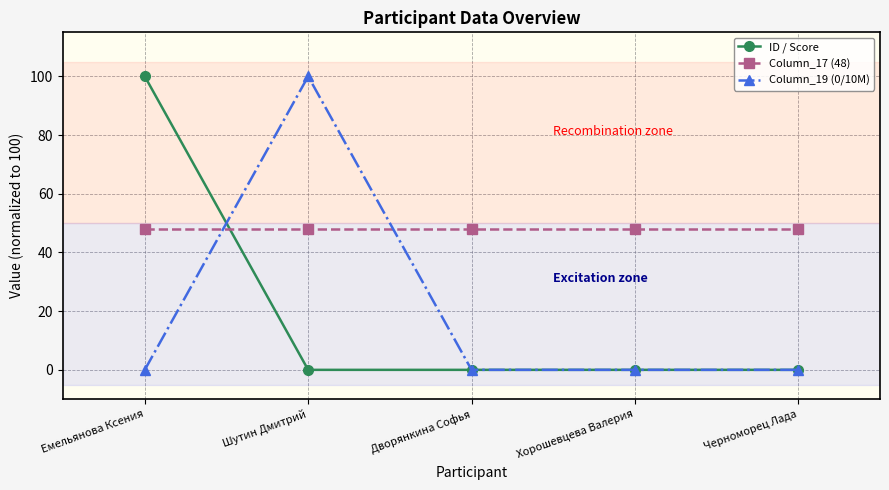

Which series changed the most between Емельянова Ксения and Черноморец Лада?

ID / Score